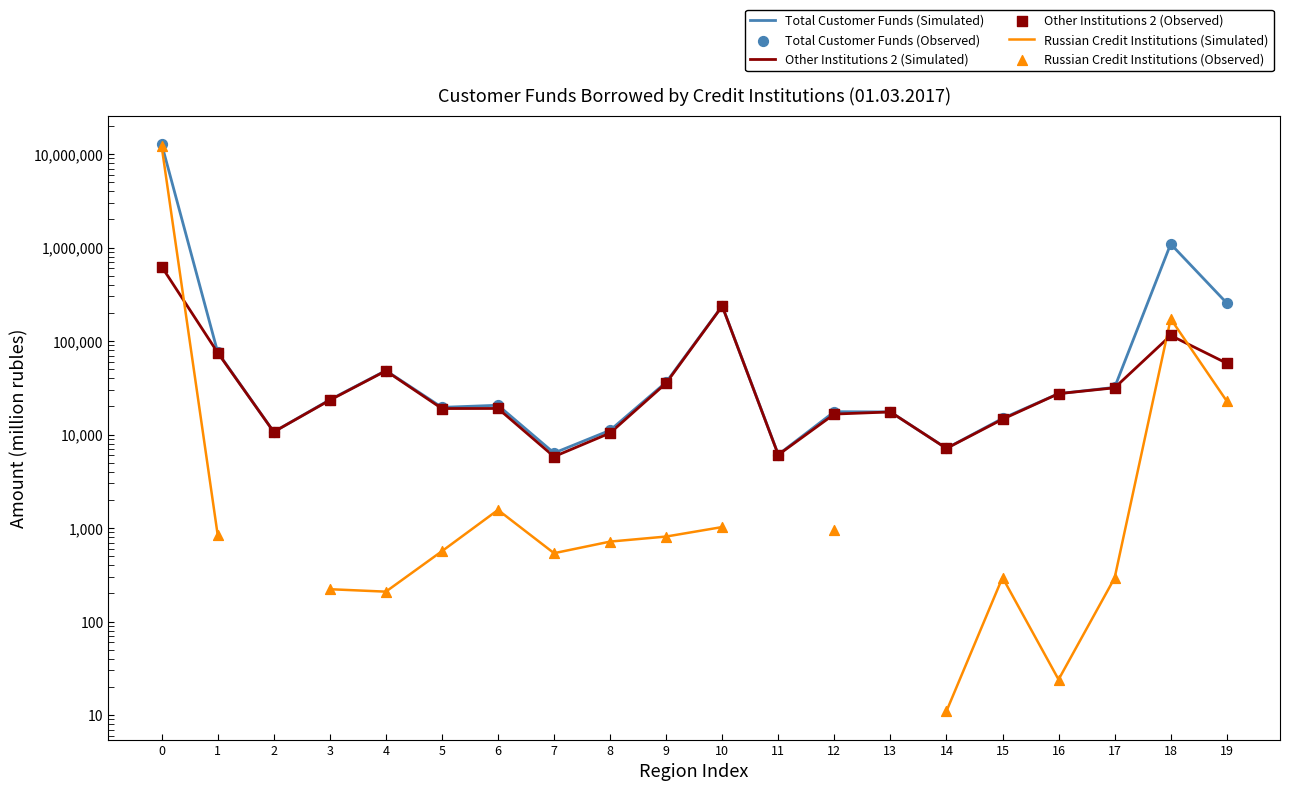

Which series reaches the minimum Y coordinate?

Russian Credit Institutions (Simulated)